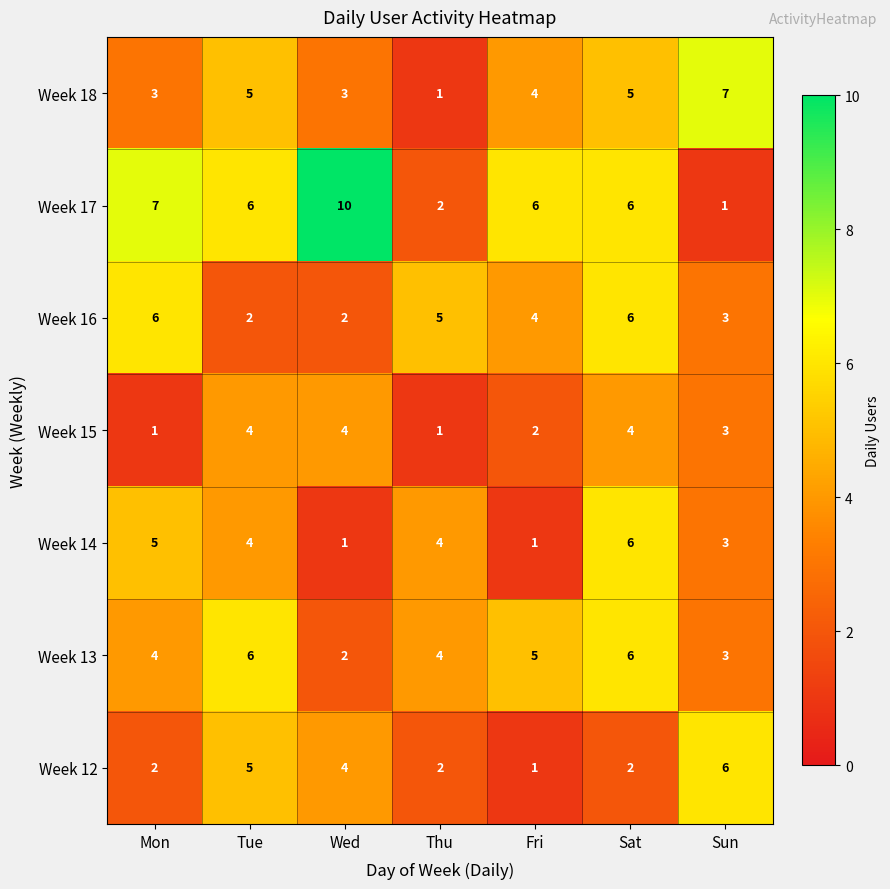

True or false: Week 12 has a value of 6 at Sun.

True